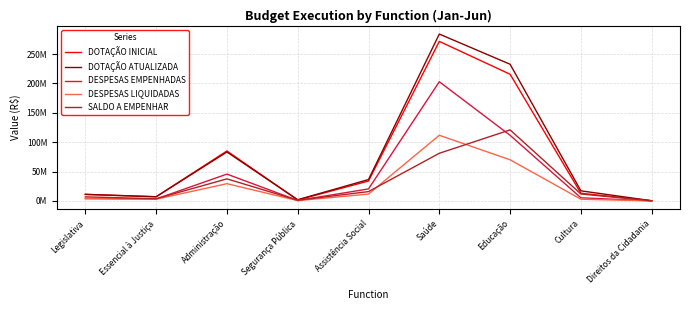

At which category is the sum across all series the highest?

Saúde